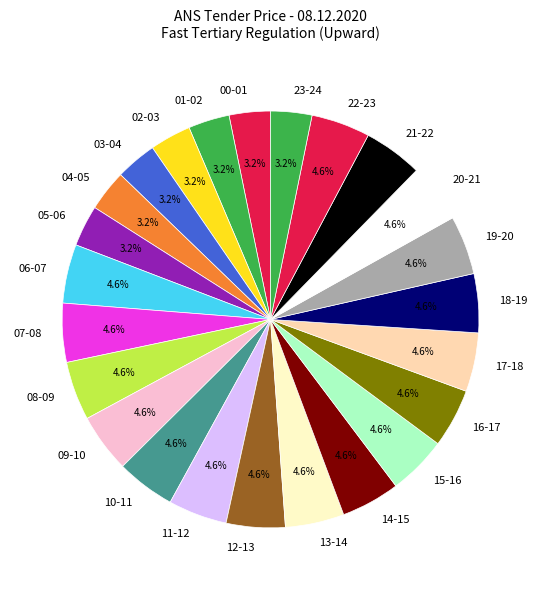

To the nearest percent, what percentage of the pie is 13-14?

5%